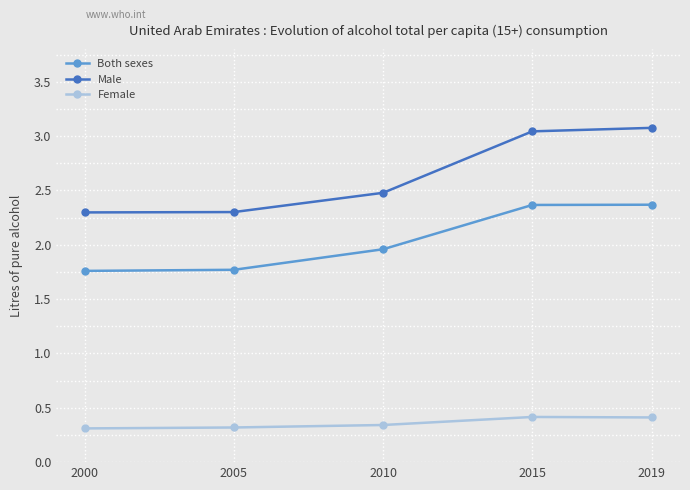

How many lines are shown in the chart?

3